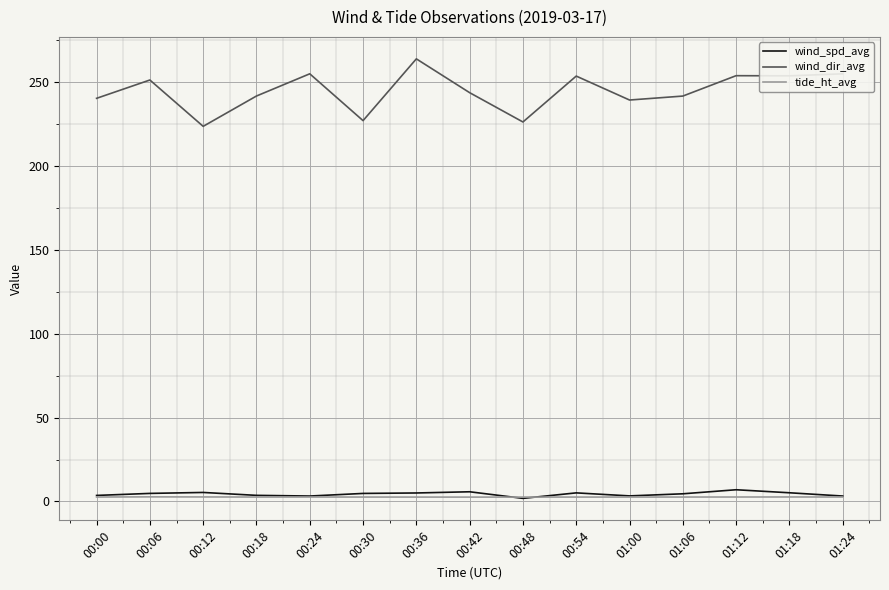

Which series has the largest range (max minus min)?

wind_dir_avg